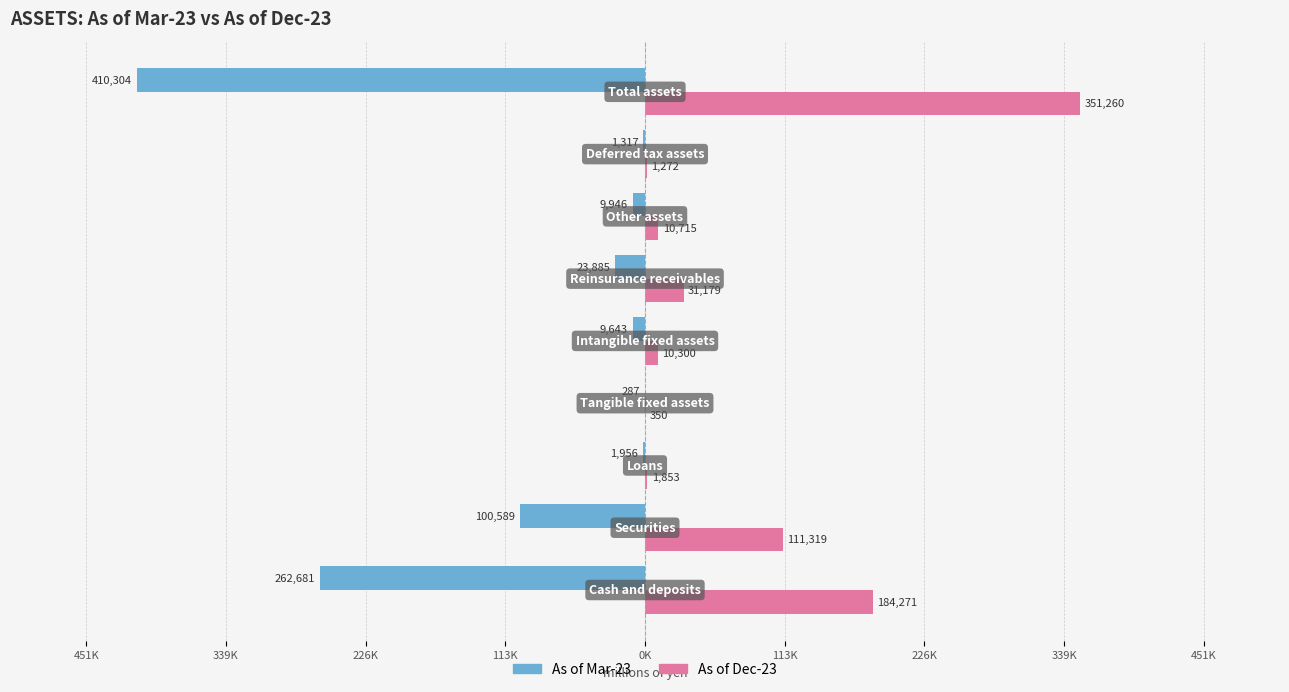

What are all the series names shown in the legend?

As of Mar-23, As of Dec-23